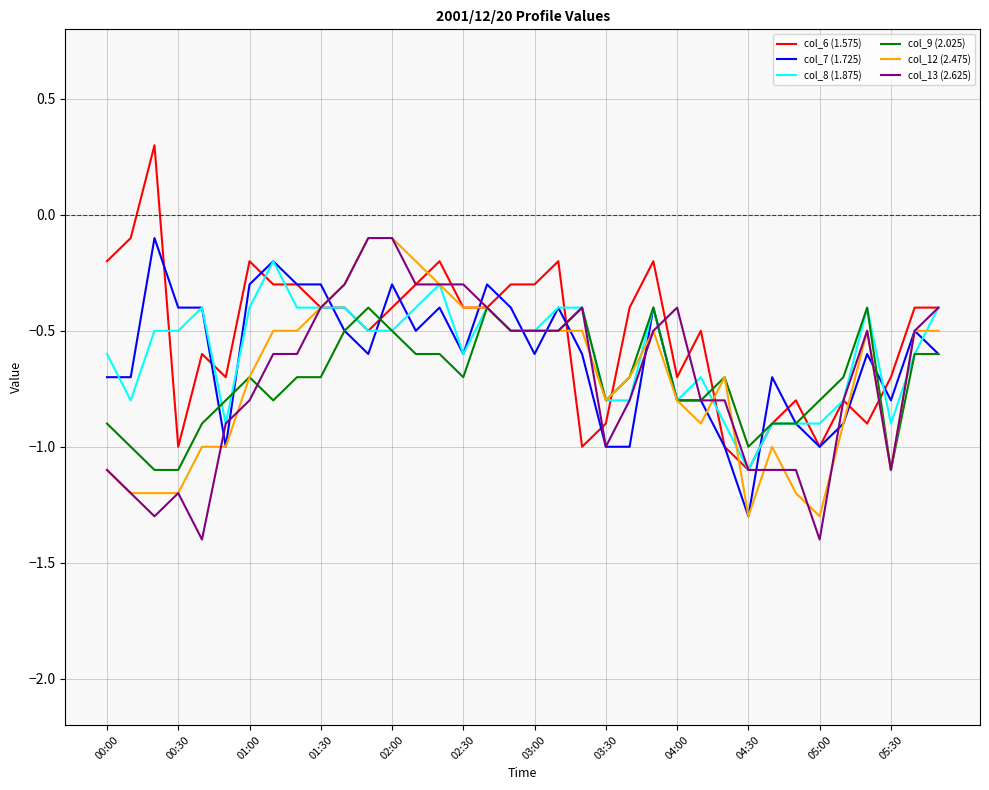

What is the maximum value for col_6 (1.575)?

0.3